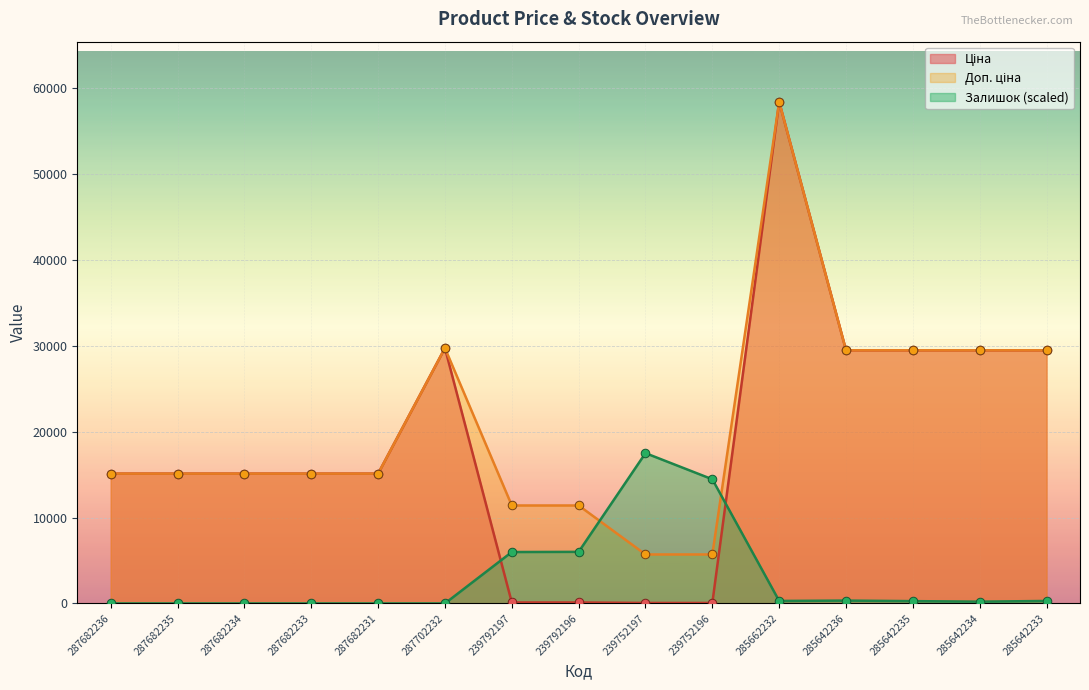

What is the total value across all series at 285642235?

59252.3